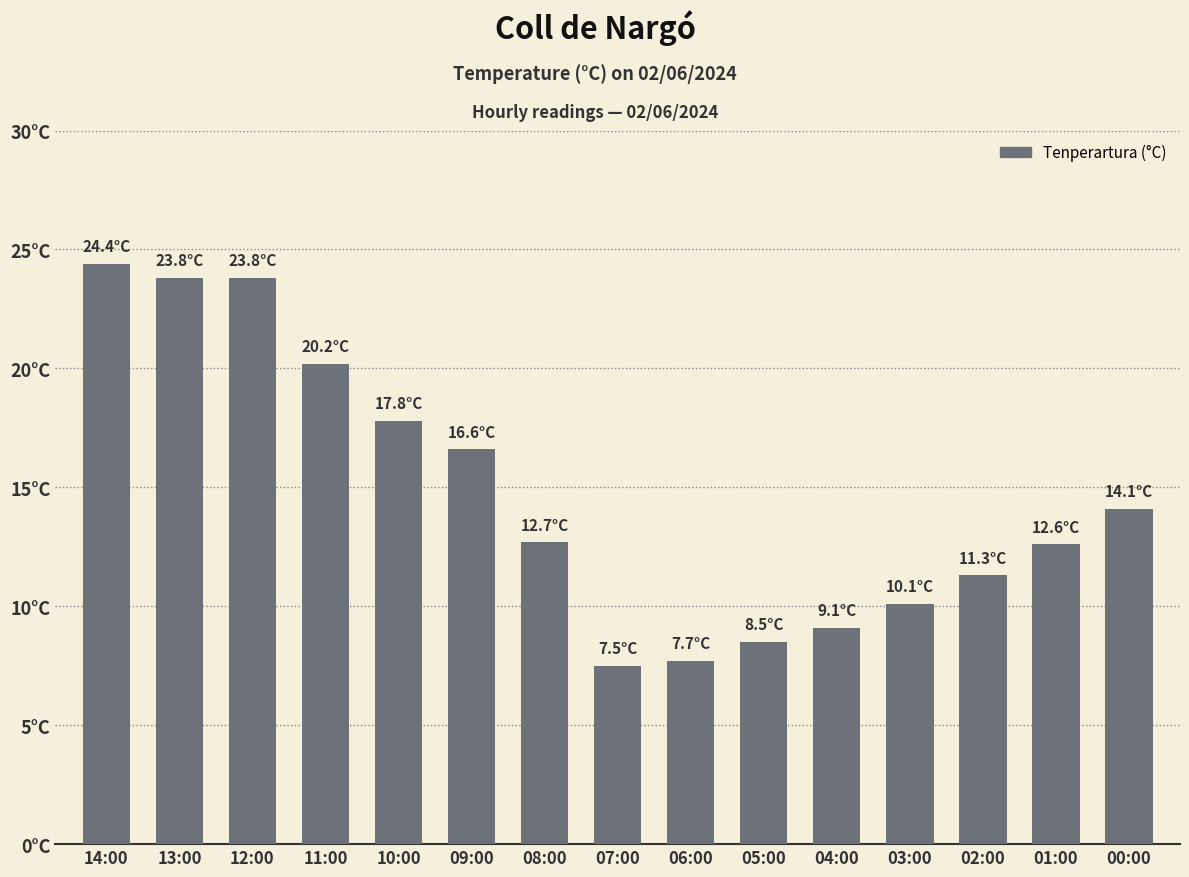

What position from the right is 07:00?

8